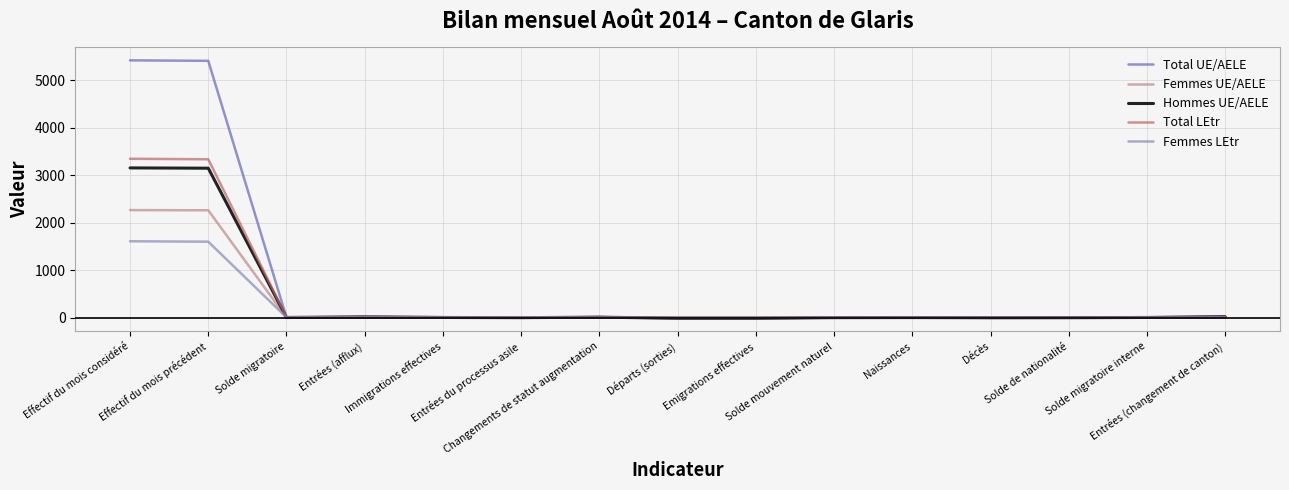

Which series has the largest total across all categories?

Total UE/AELE